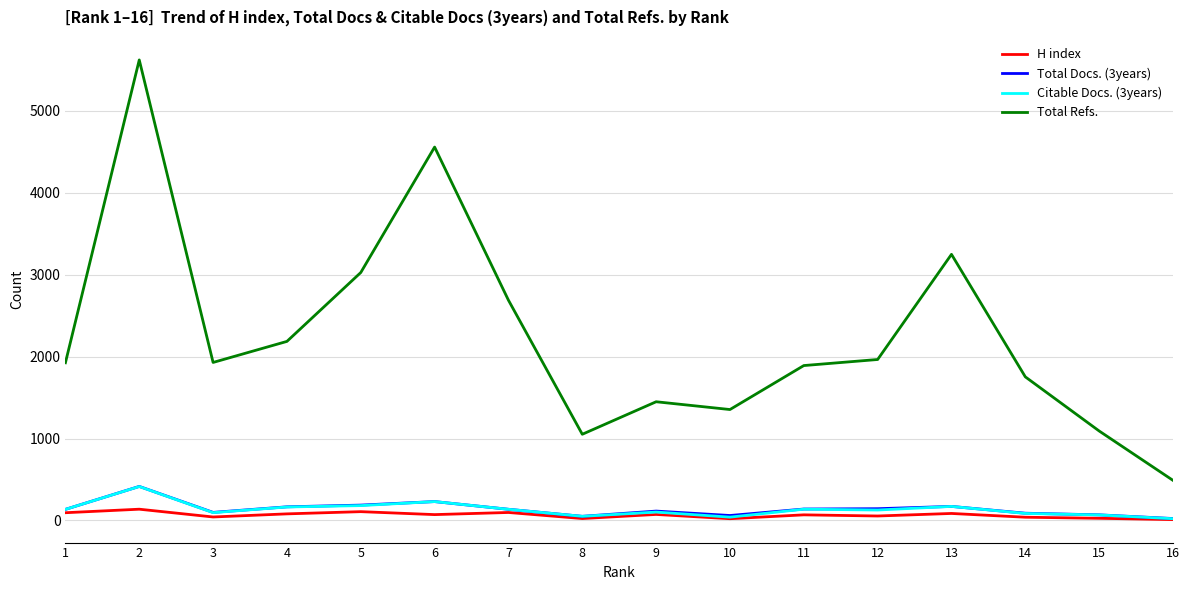

Which series has the largest total across all categories?

Total Refs.